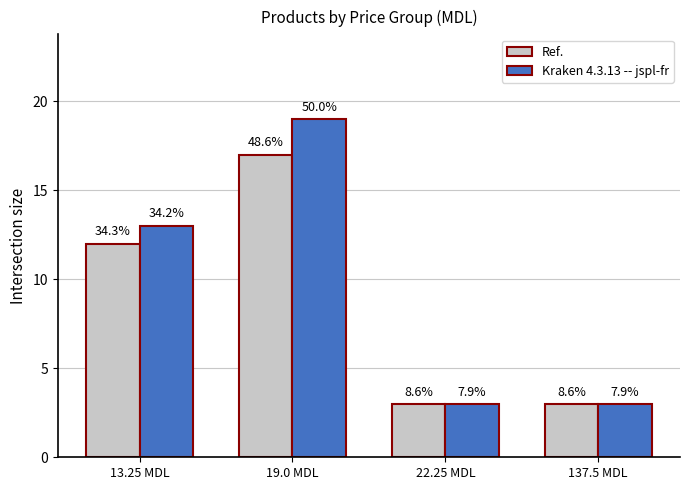

How many Kraken 4.3.13 -- jspl-fr values are between 3 and 19?

4